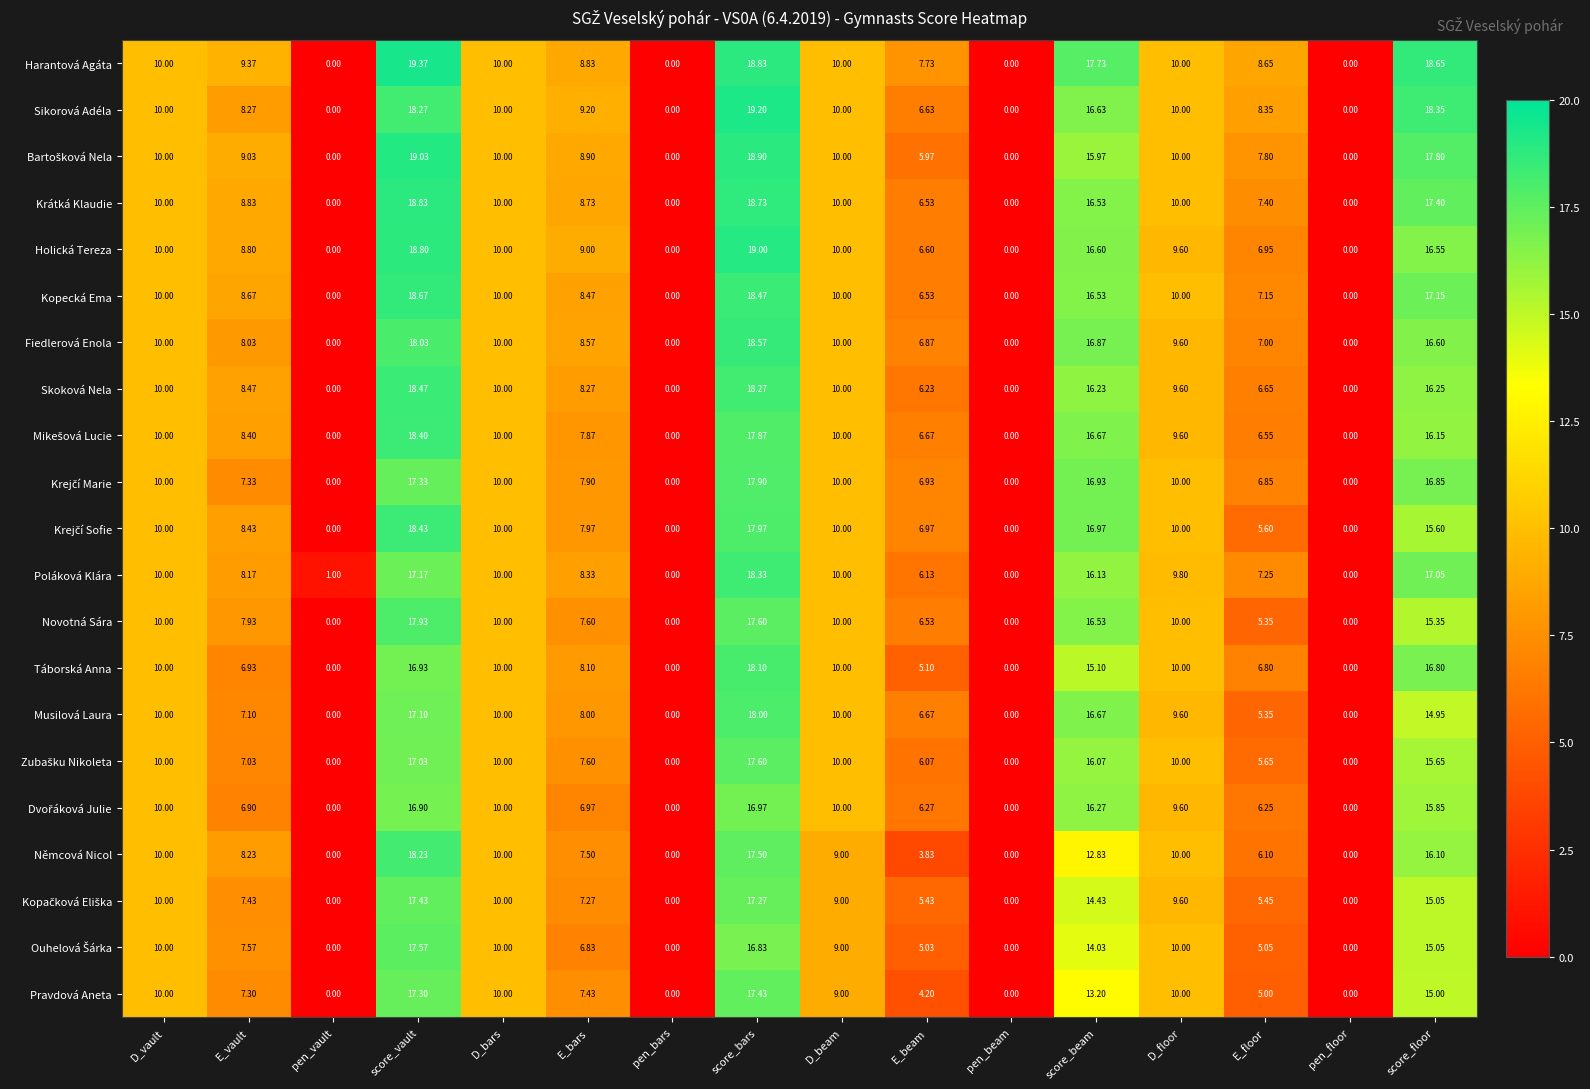

Which series has the largest total across all categories?

Harantová Agáta